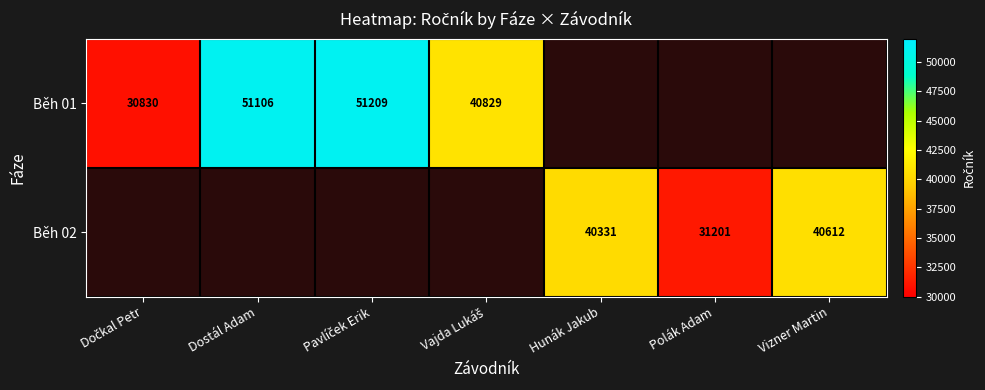

The value of Běh 02 at Polák Adam is 15382.8. True or false?

False